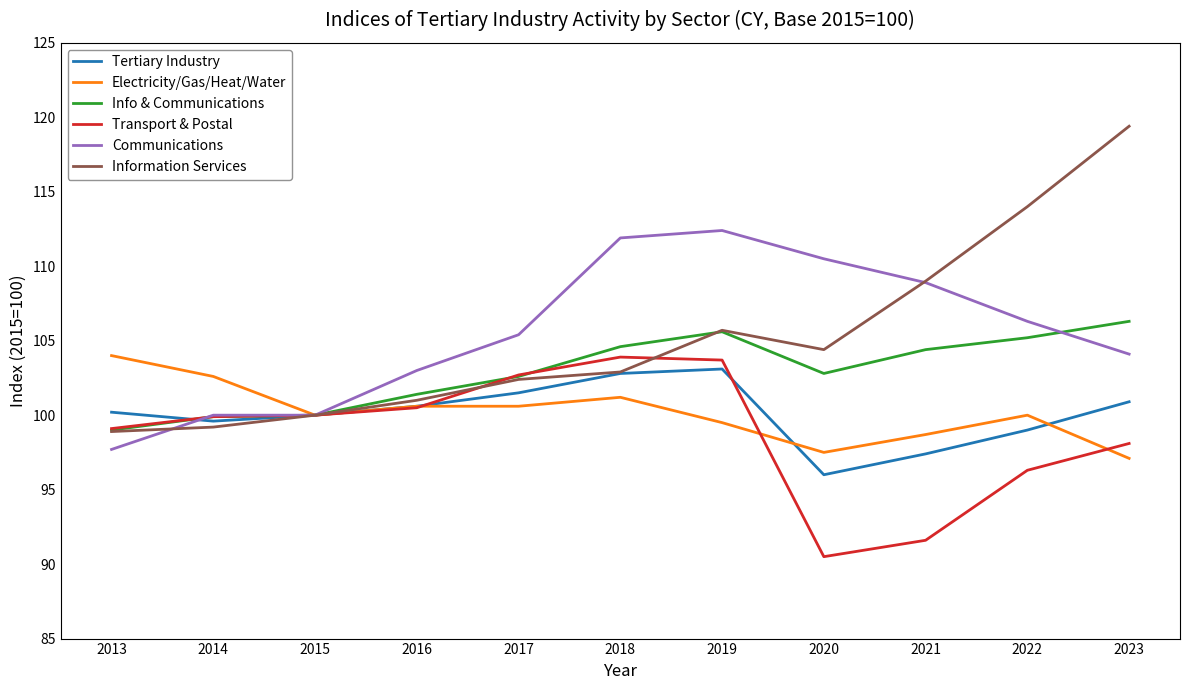

The value of Tertiary Industry at 2017 is 101.5. True or false?

True